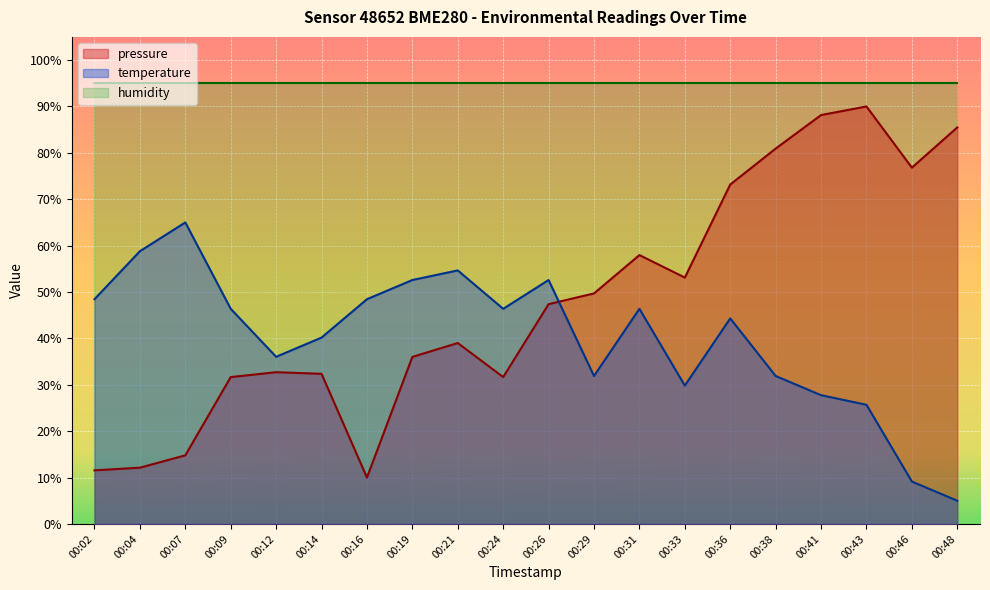

Is it true that temperature equals 29.8 at 00:33?

True